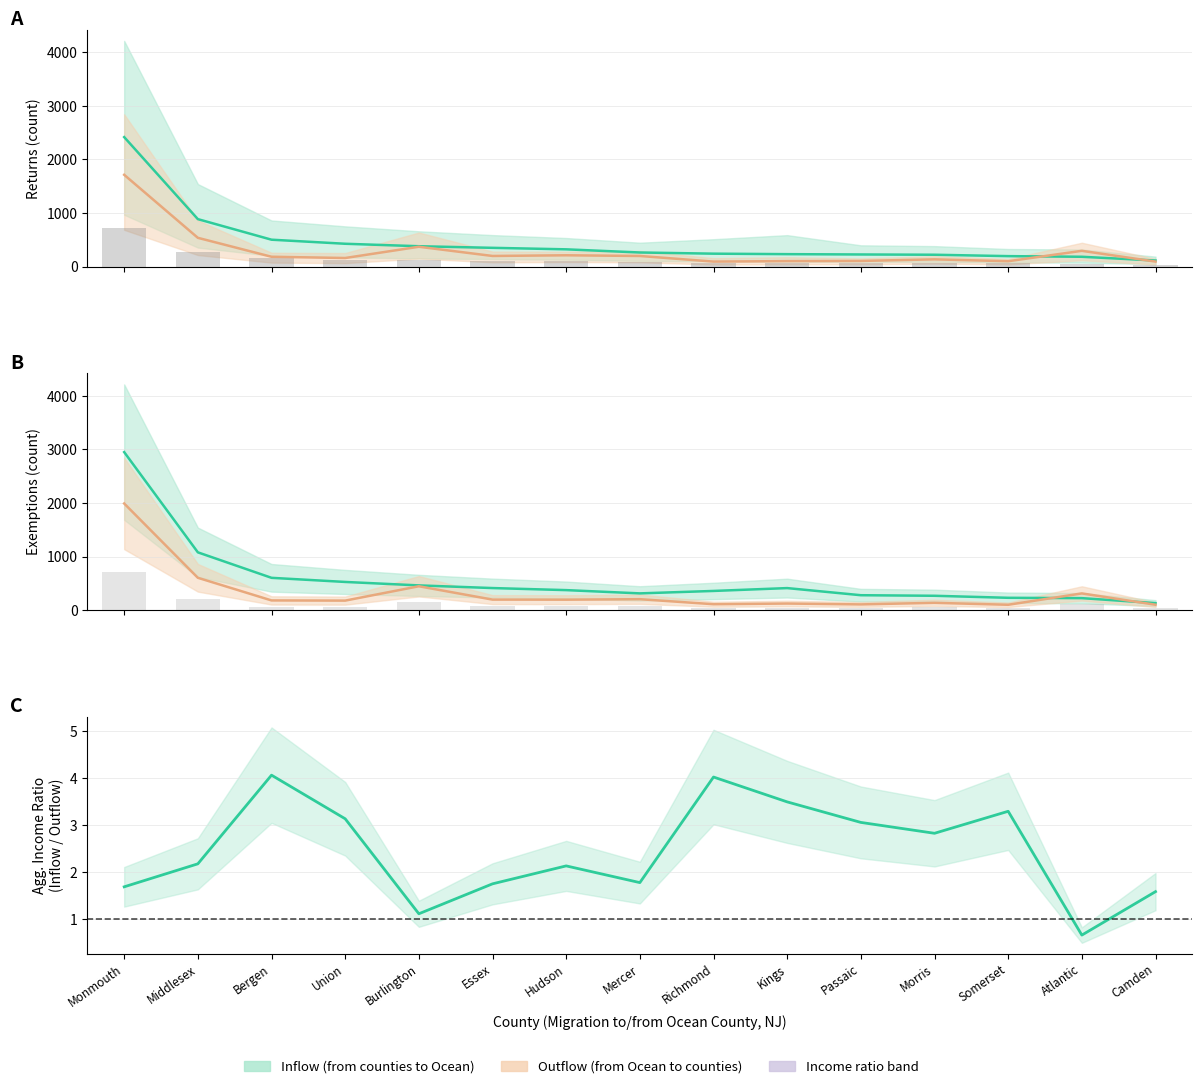

True or false: Inflow Returns has a value of 65.1 at Richmond.

False